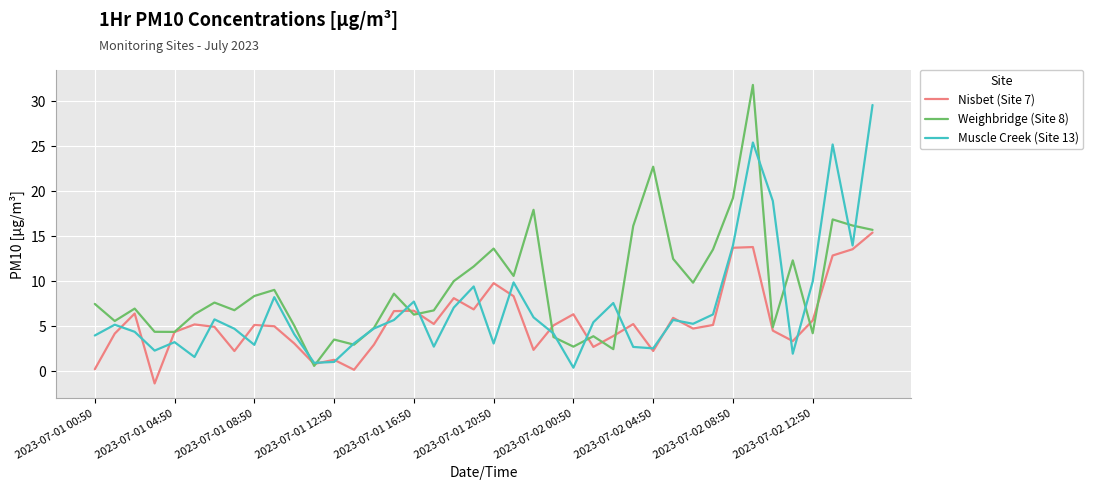

Which series has the largest total across all categories?

Weighbridge (Site 8)